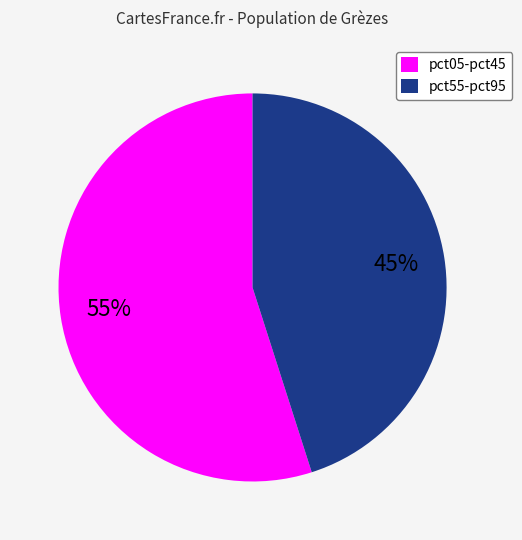

Is it true that pct55-pct95 is 45% of the pie?

True